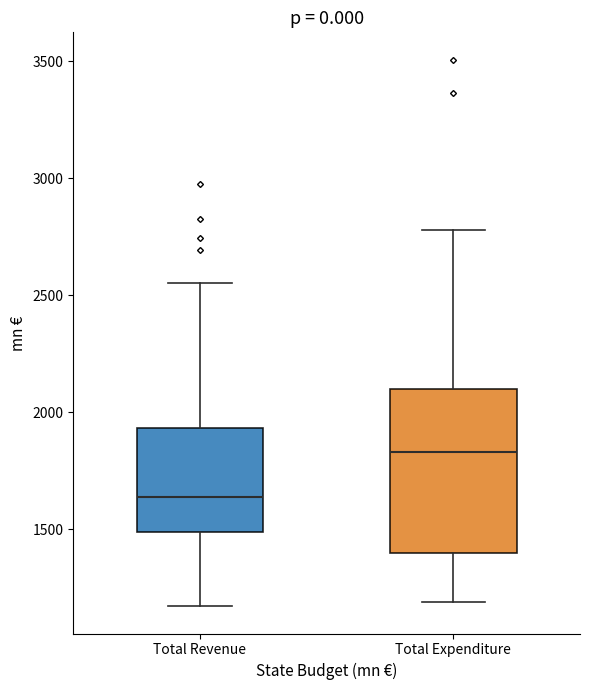

Where does the median line of the box for Total Expenditure sit on the y-axis? The values are not printed on the chart, so give them approximately, as read against the axis.

1850